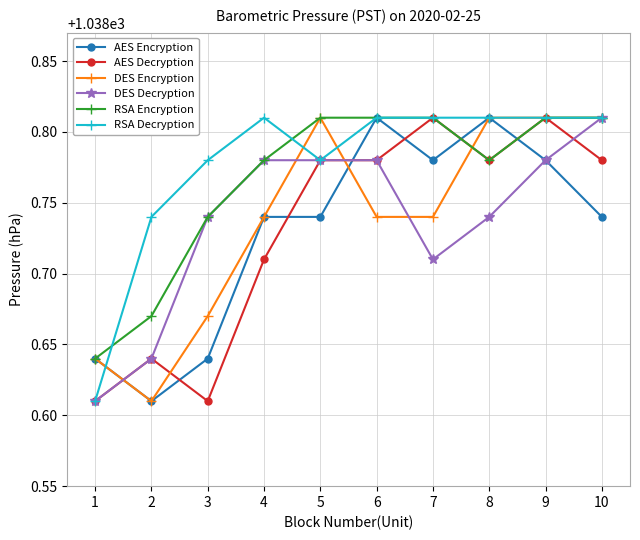

After their last crossing, which series has the higher values: AES Encryption or AES Decryption?

AES Decryption